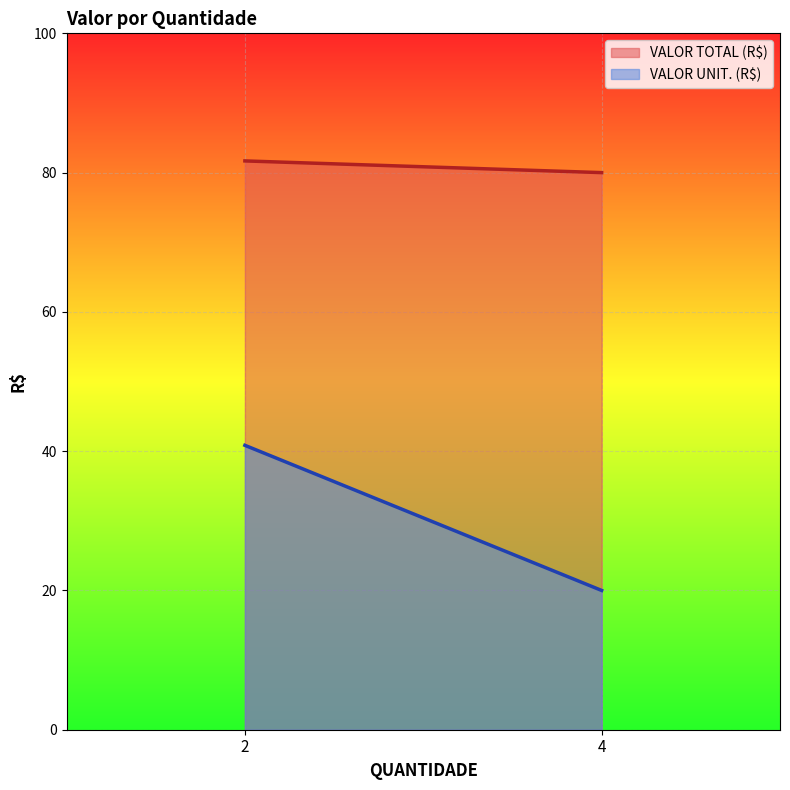

Is the value of VALOR UNIT. (R$) at 2 greater than the value of VALOR TOTAL (R$) at 2?

No